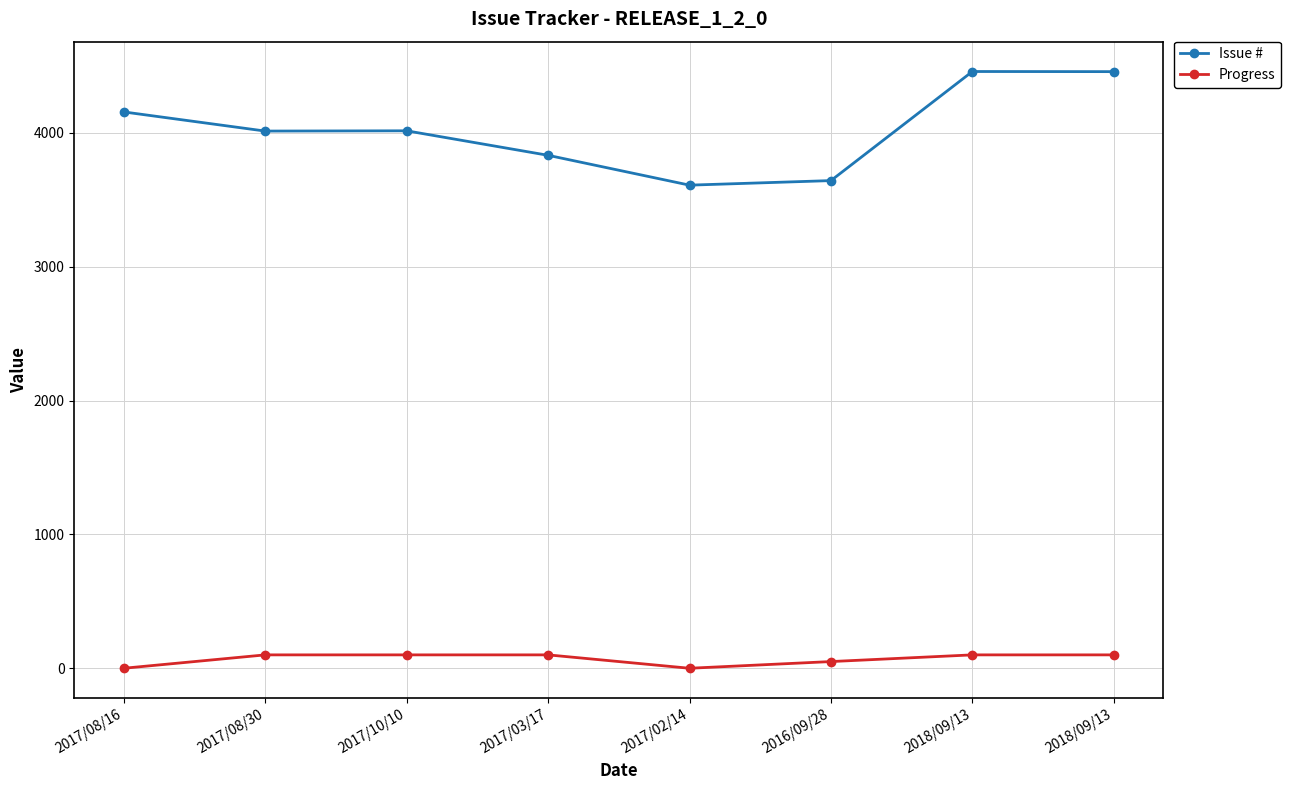

What is the difference between the second highest and minimum values in the Progress series?

100